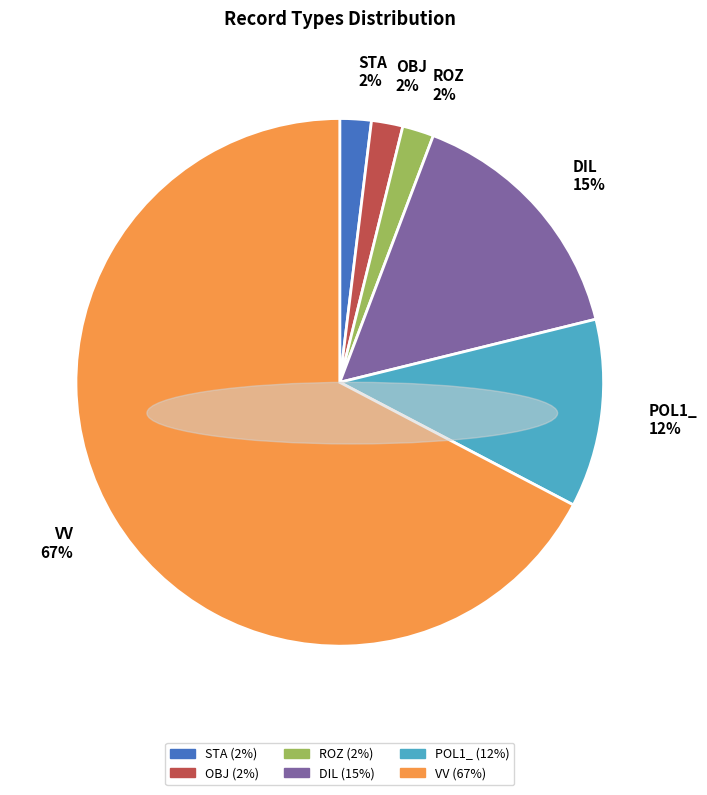

To the nearest percent, what is the average slice percentage?

17%